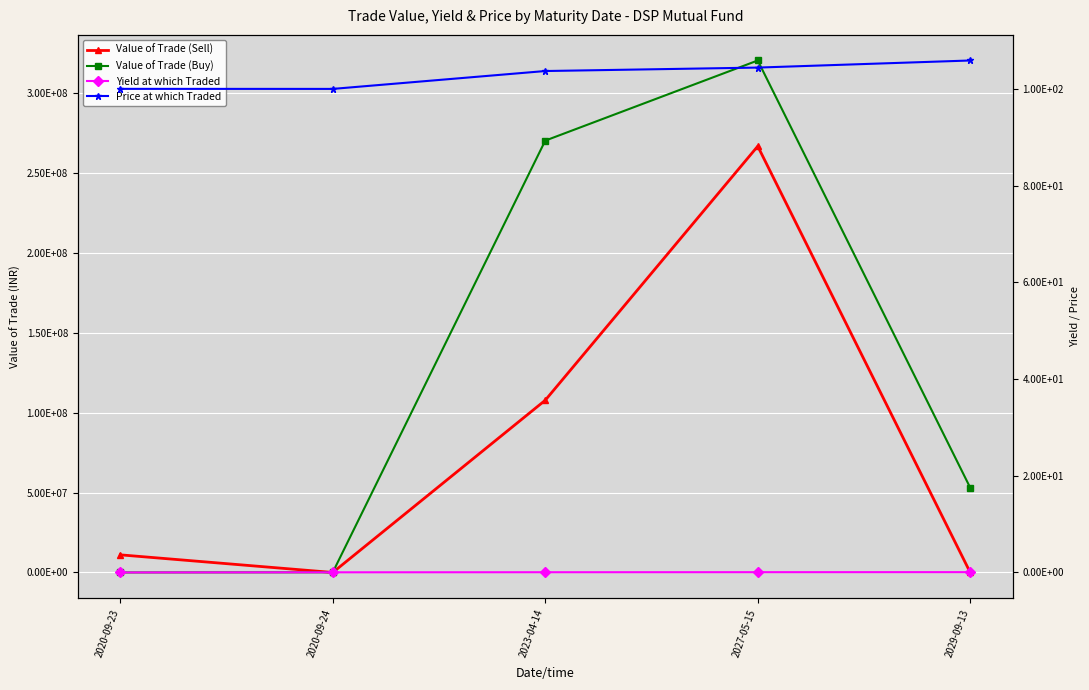

True or false: Yield at which Traded and Price at which Traded intersect in this chart.

False